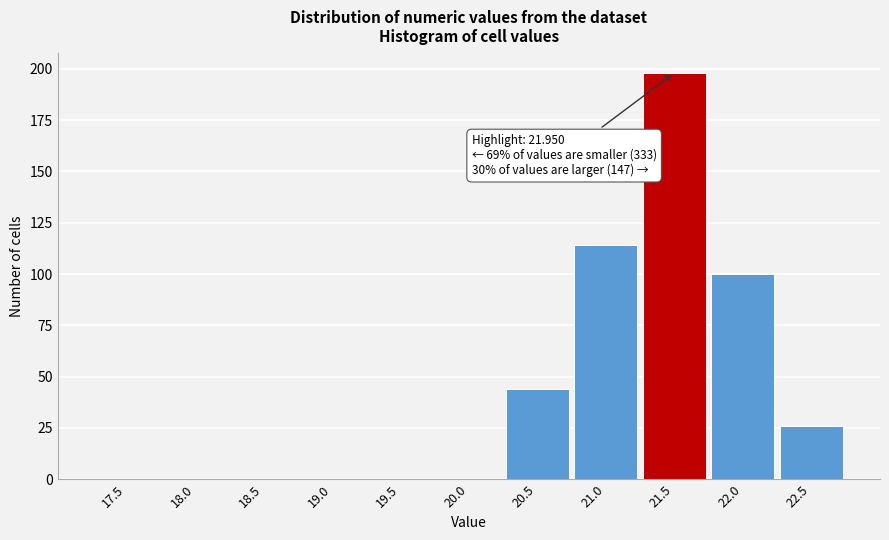

Reading left to right, transcribe all the data shown in this chart.

17.5=0	18.0=0	18.5=0	19.0=0	19.5=0	20.0=0	20.5=44	21.0=114	21.5=198	22.0=100	22.5=26